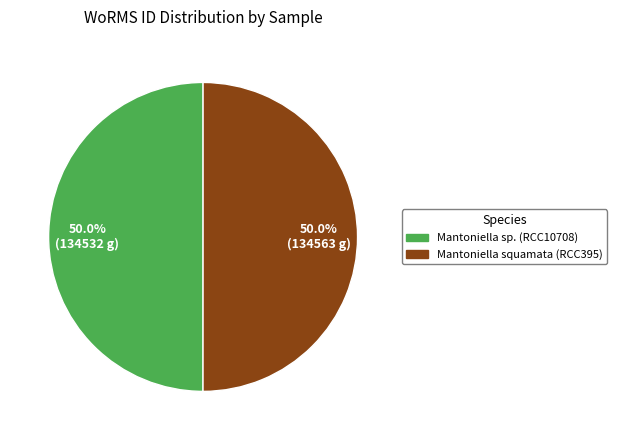

What is the ratio of the value at Mantoniella sp. (RCC10708) to the value at Mantoniella squamata (RCC395)?

1.0